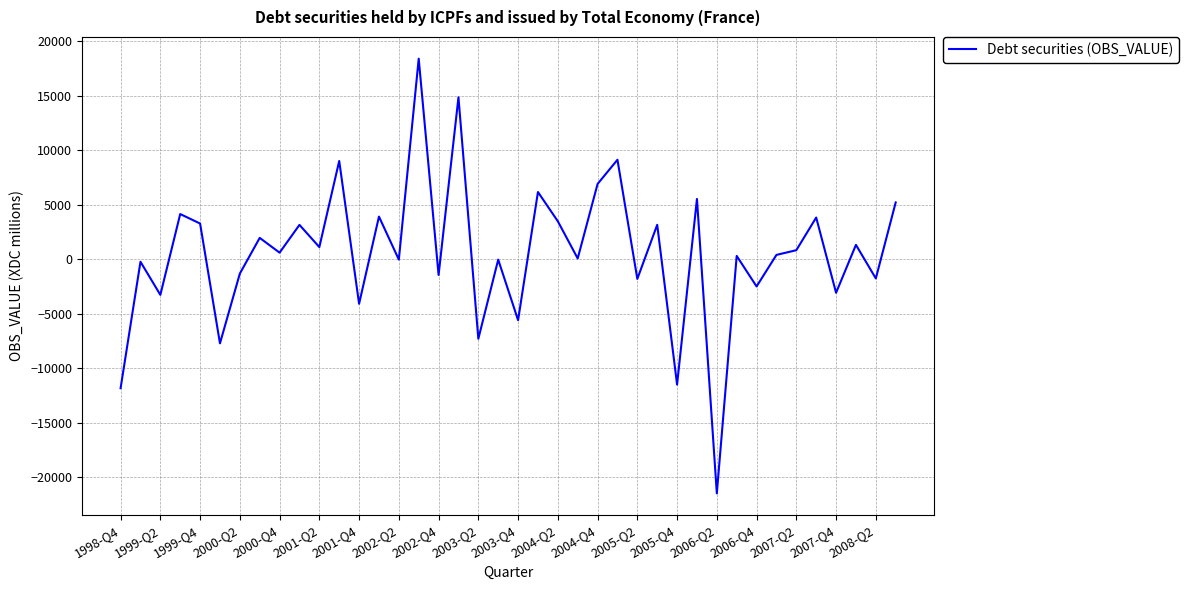

What is the maximum value shown in the chart?

18410